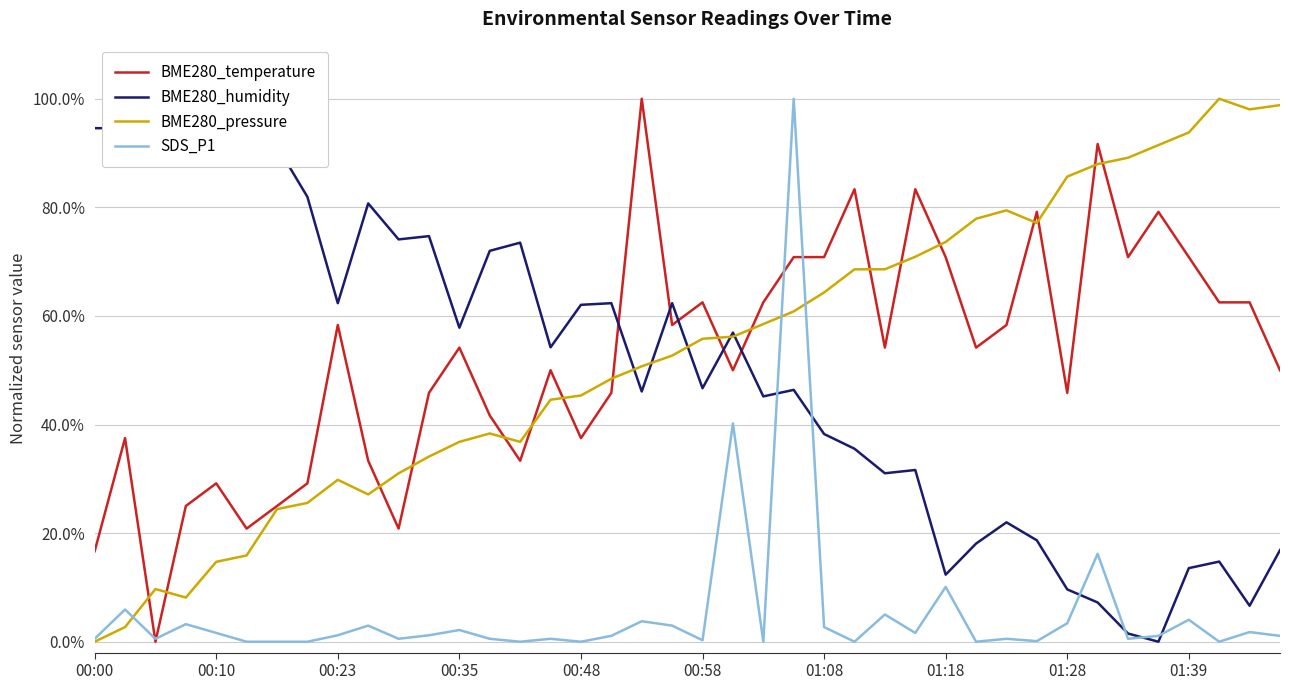

The value of SDS_P1 at 01:28 is 0.0. True or false?

True